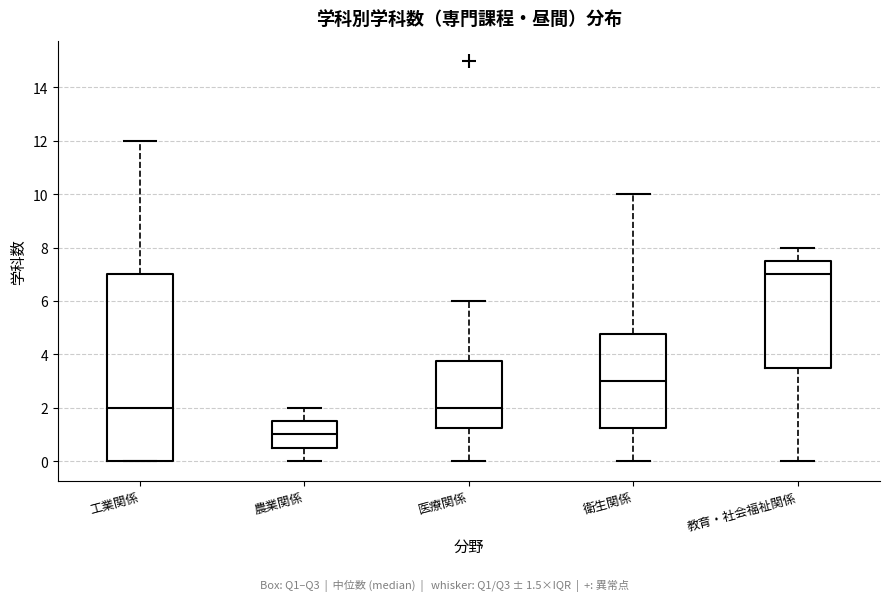

Reading left to right, read every box against the y-axis: the position of its median line, the range the box covers, and the ends of its whiskers. The values are not printed on the chart, so give them approximately, as read against the axis.

工業関係: median 2.0, box 0.0 to 7.0, whiskers 0.0 to 12.0
農業関係: median 1.0, box 0.6 to 1.6, whiskers 0.0 to 2.0
医療関係: median 2.0, box 1.2 to 3.8, whiskers 0.0 to 6.0
衛生関係: median 3.0, box 1.2 to 4.8, whiskers 0.0 to 10.0
教育・社会福祉関係: median 7.0, box 3.6 to 7.6, whiskers 0.0 to 8.0